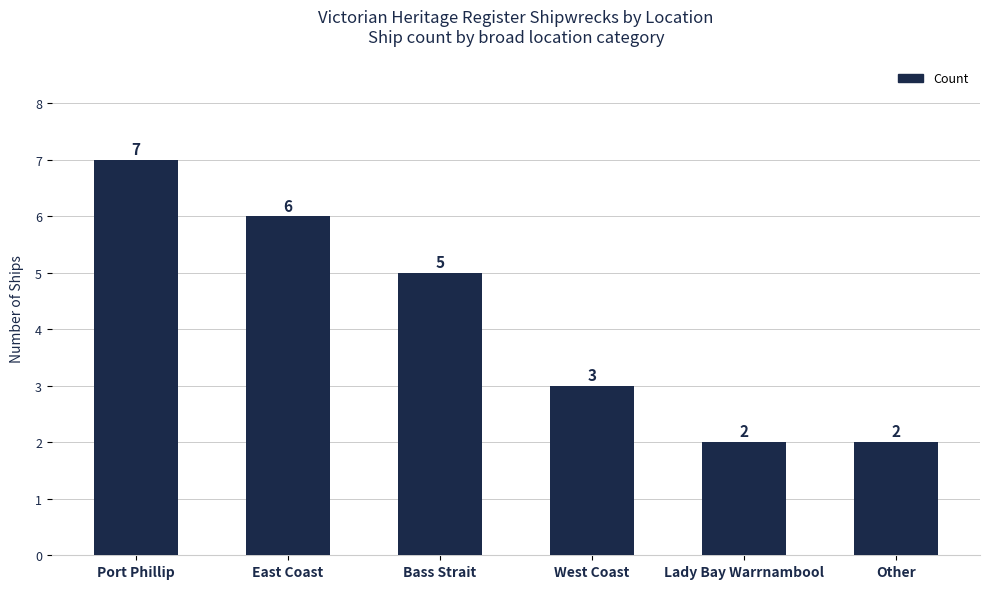

At which label does the data first exceed 5?

Port Phillip